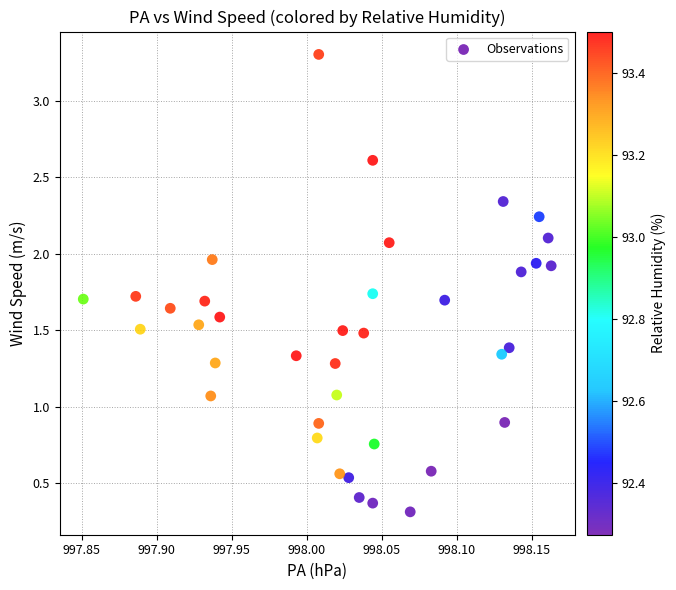

What is the range of X values (max minus min)?

0.3